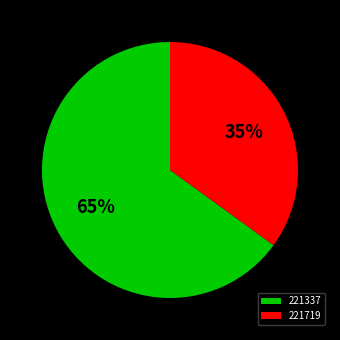

What percentage is the 221337 slice, to the nearest percent?

65%